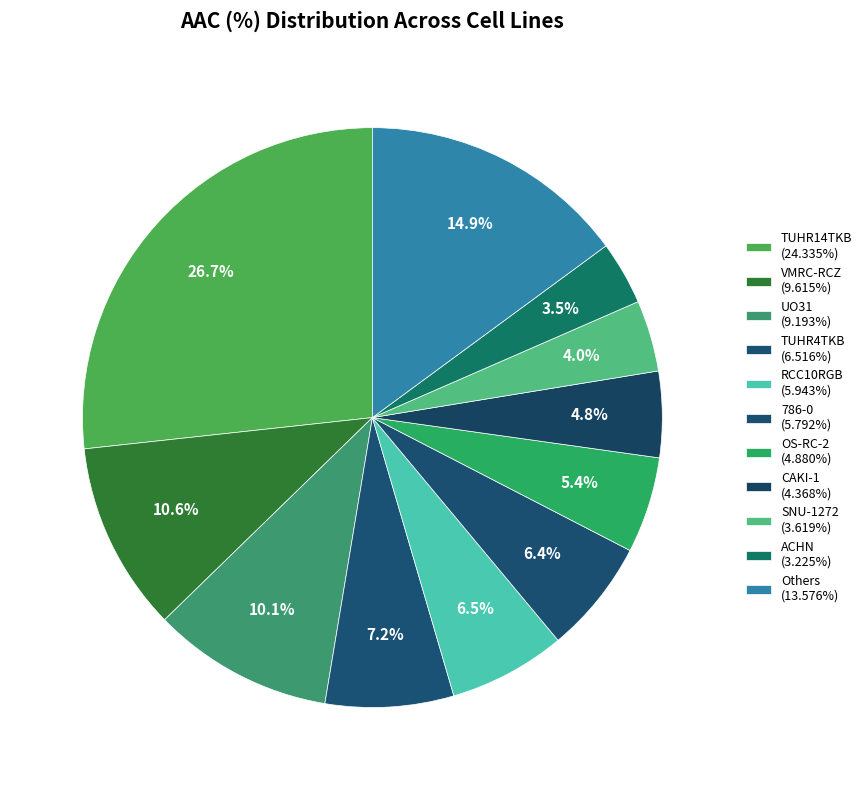

How many segments does this pie chart have?

11